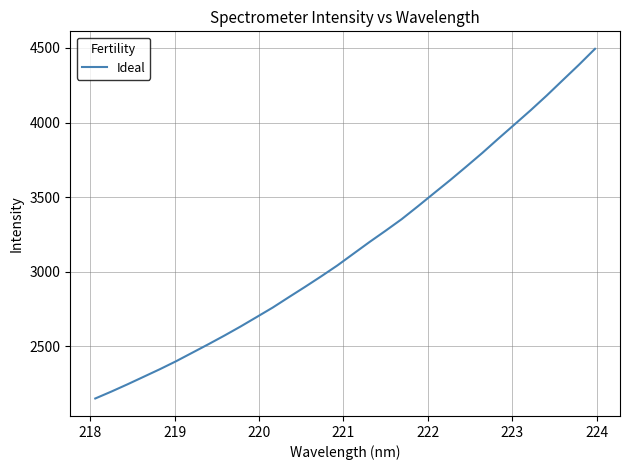

What is the minimum value shown in the chart?

2151.1